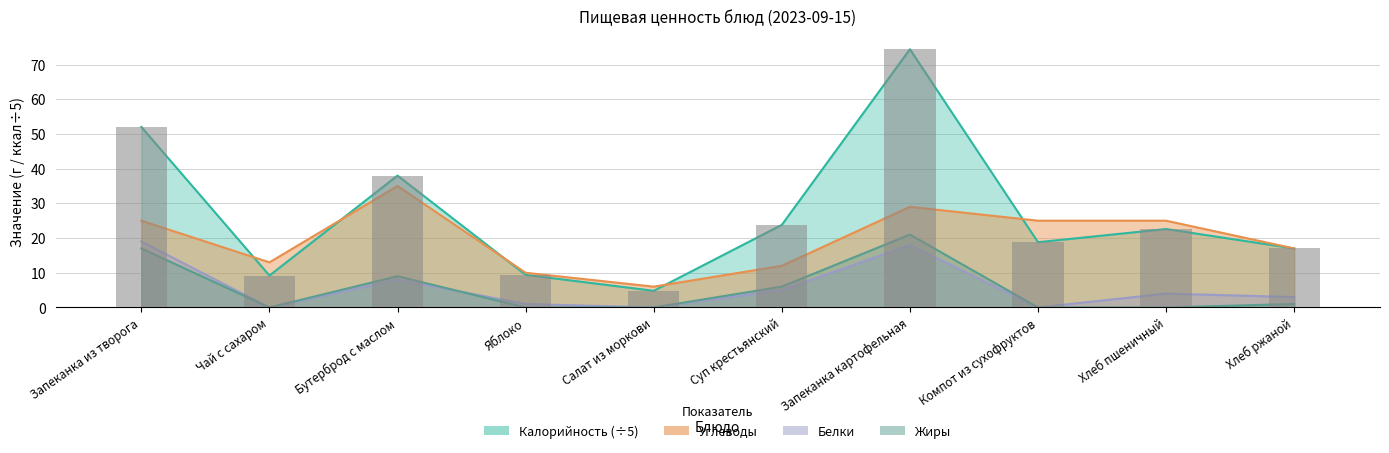

What is the approximate value of Калорийность at Компот из сухофруктов?

18.8